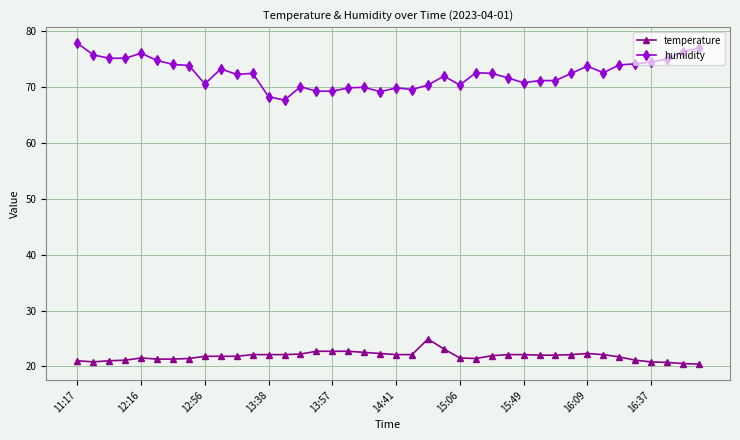

True or false: temperature and humidity intersect in this chart.

False